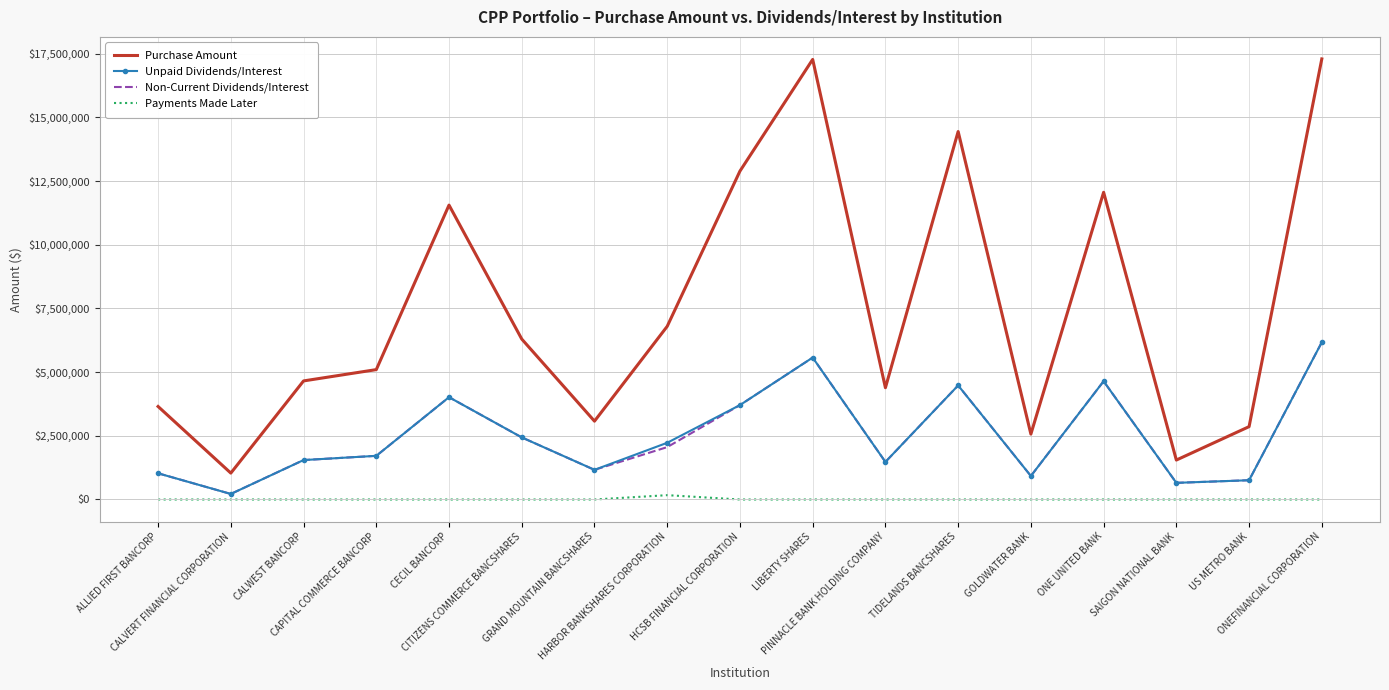

How many values in the Payments Made Later series exceed 0?

1